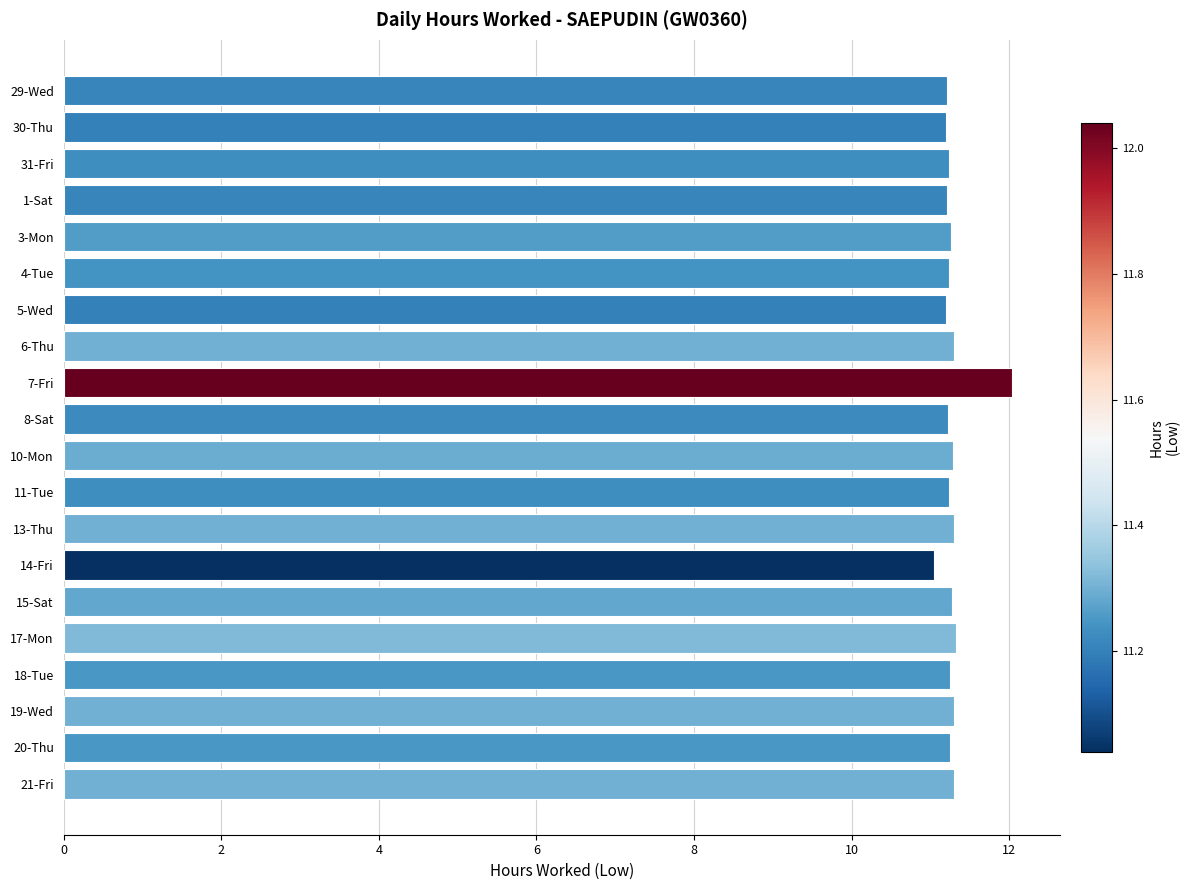

What is the approximate value at 10-Mon?

11.3